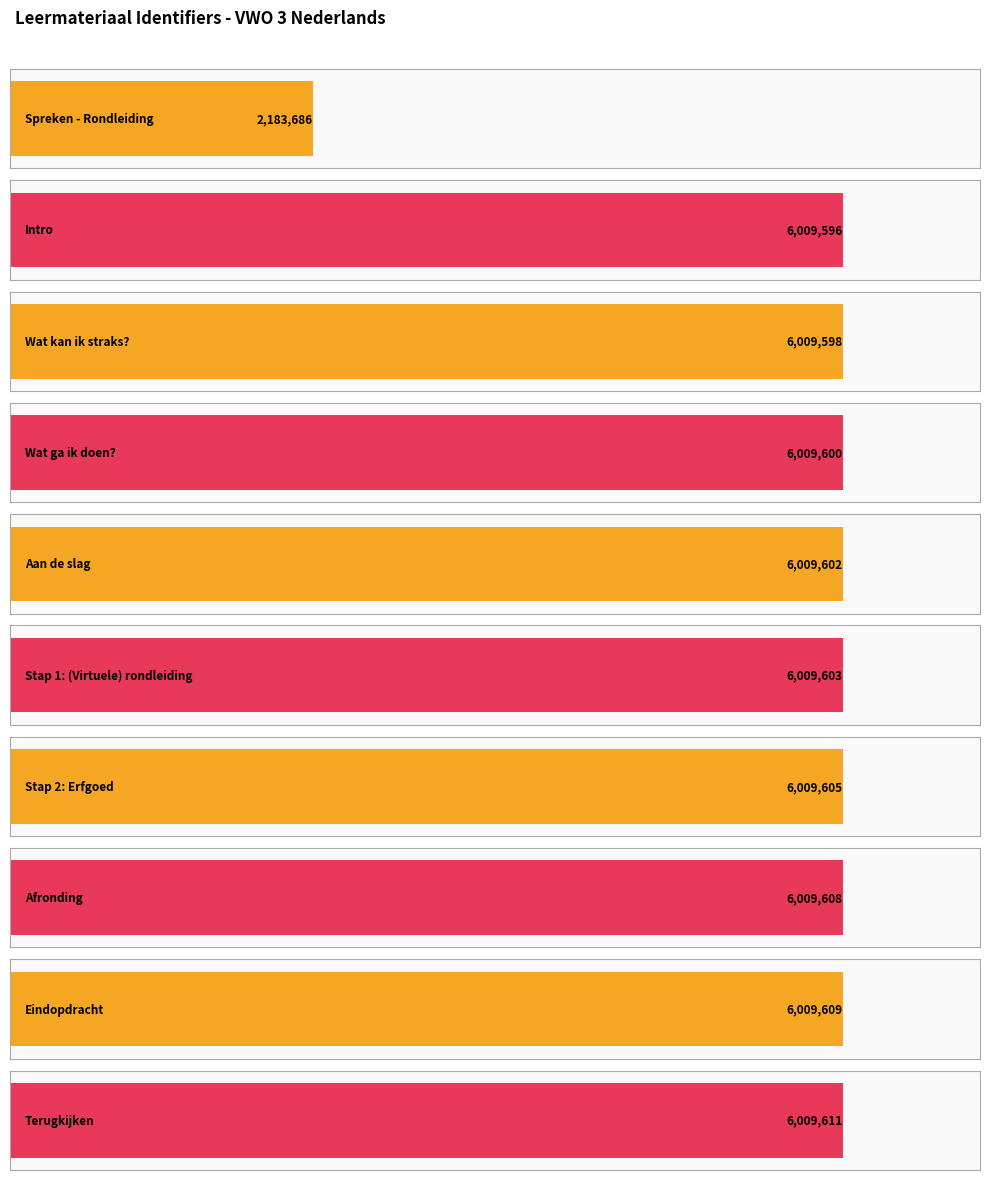

Where does the data first go above 6009603?

Stap 2: Erfgoed